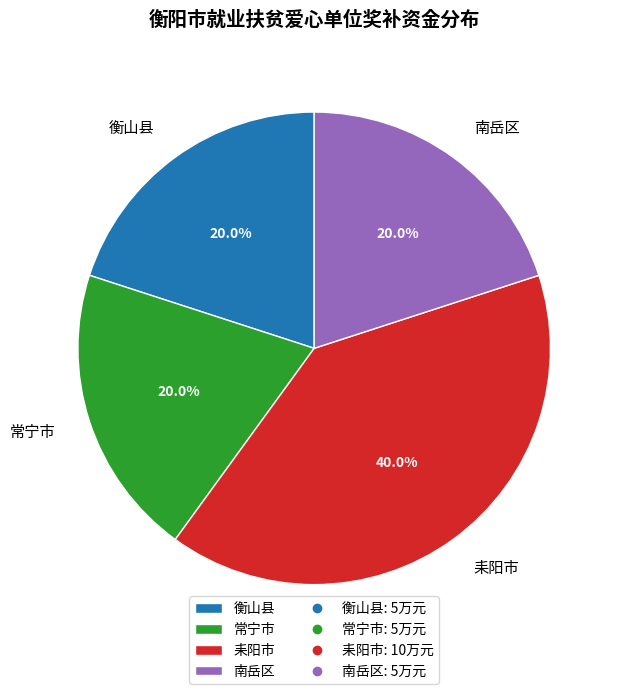

Between 耒阳市 and 常宁市, which is larger?

耒阳市